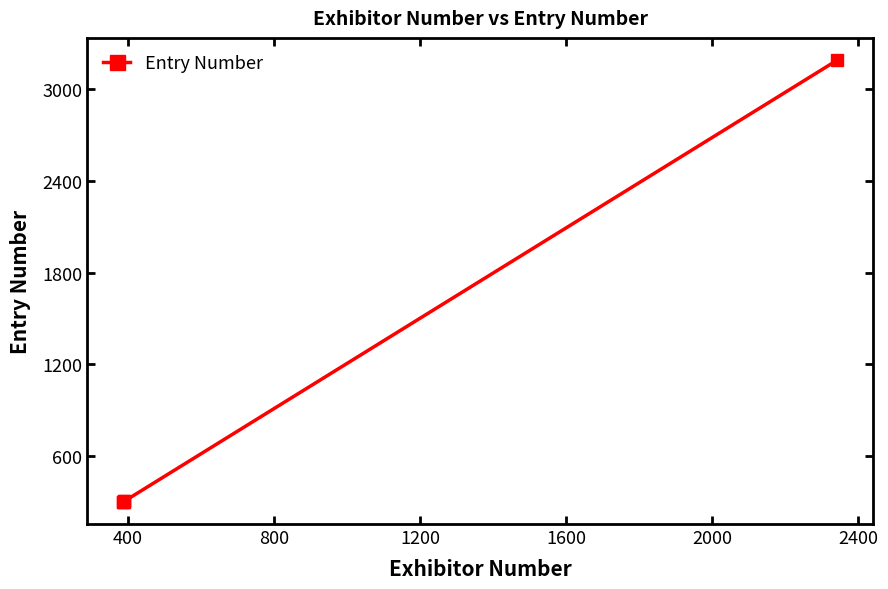

What is the sum of all values?

4698